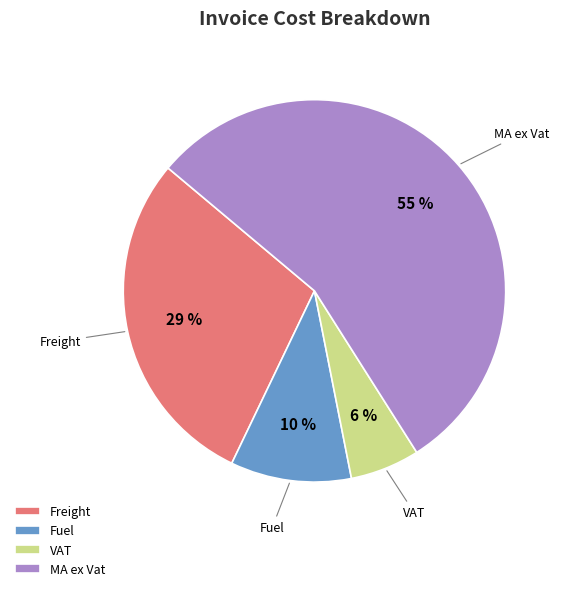

Do Freight and MA ex Vat together represent more than half of the pie?

Yes